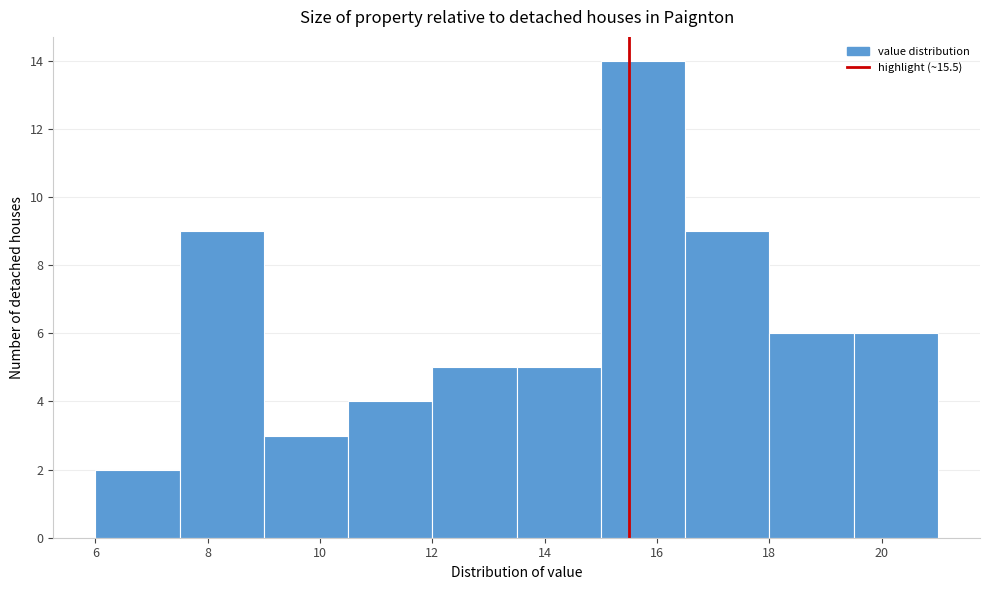

Reading left to right, list every bar in this chart as the range it spans on the x-axis followed by its height. Neither the bar edges nor the heights are printed on the chart, so give them approximately, as read against the axes.

6.0 to 7.5: 2
7.5 to 9.0: 9
9.0 to 10.5: 3
10.5 to 12.0: 4
12.0 to 13.5: 5
13.5 to 15.0: 5
15.0 to 16.5: 14
16.5 to 18.0: 9
18.0 to 19.5: 6
19.5 to 21.0: 6